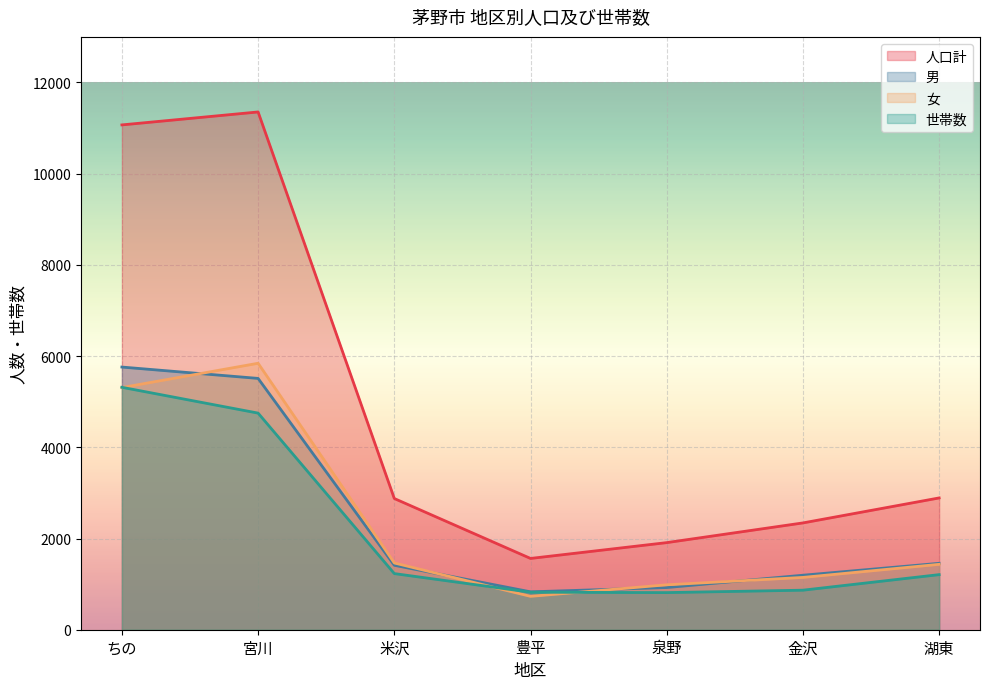

Between 米沢 and 泉野, which is larger?

米沢